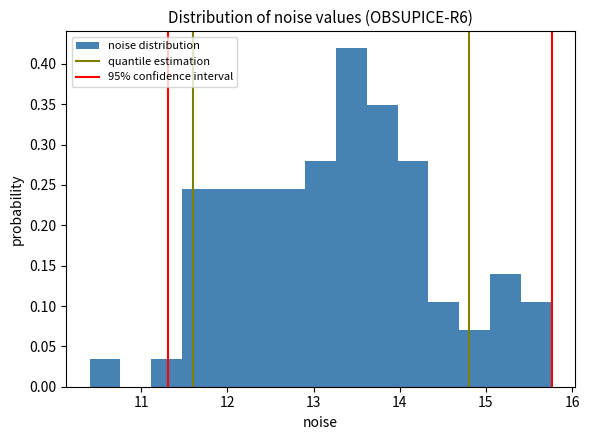

Read against the x-axis, roughly where is the centre of the tallest bar?

13.4